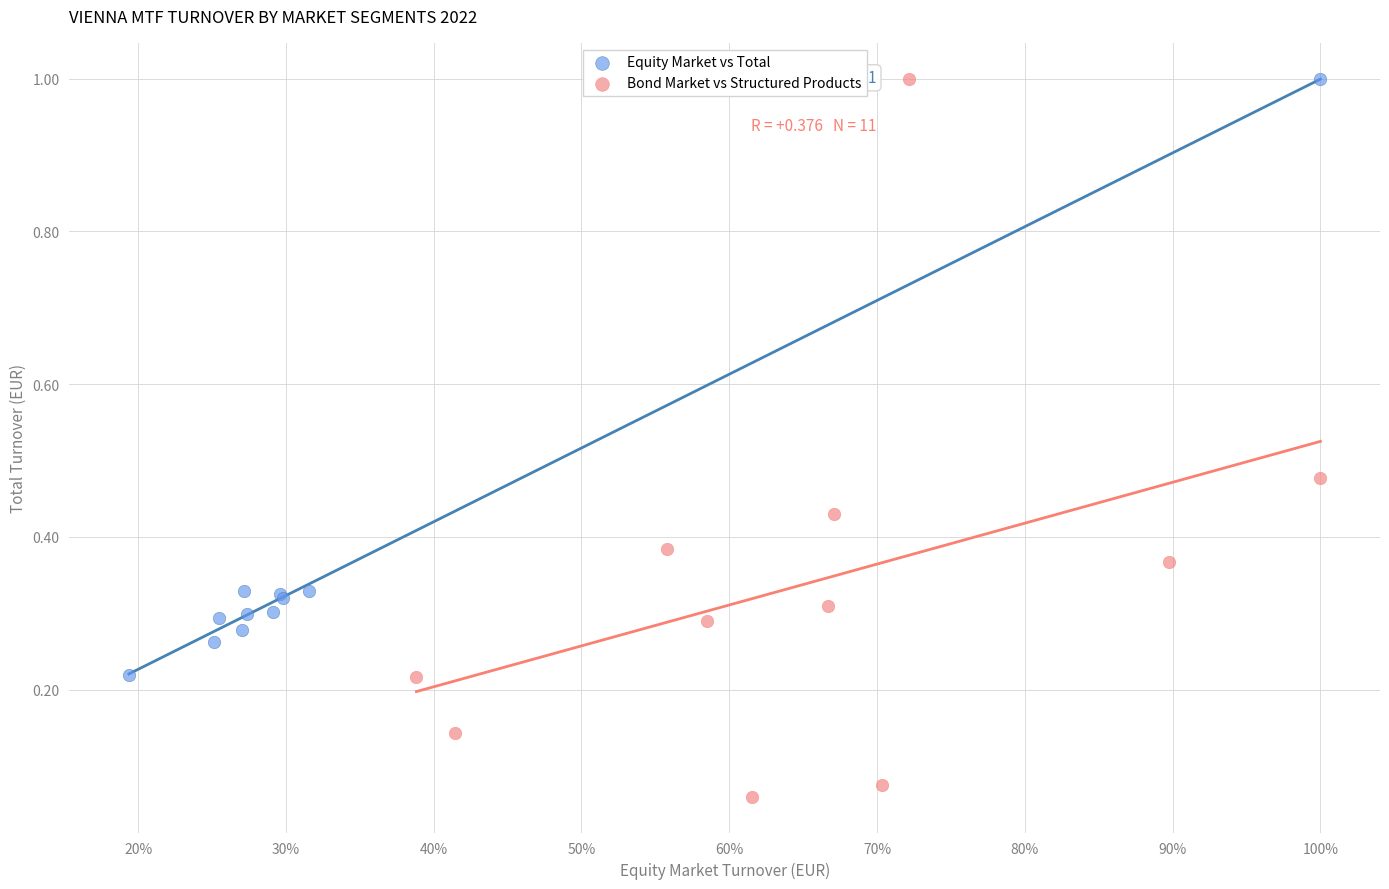

Which series has the largest Y range (max minus min)?

Bond Market vs Structured Products